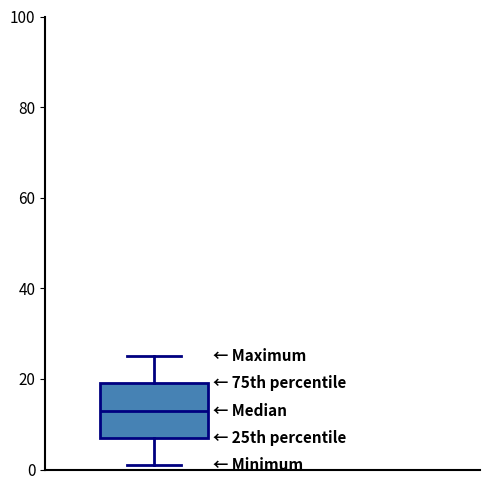

Where does the upper whisker of the box end on the y-axis? The values are not printed on the chart, so give them approximately, as read against the axis.

26